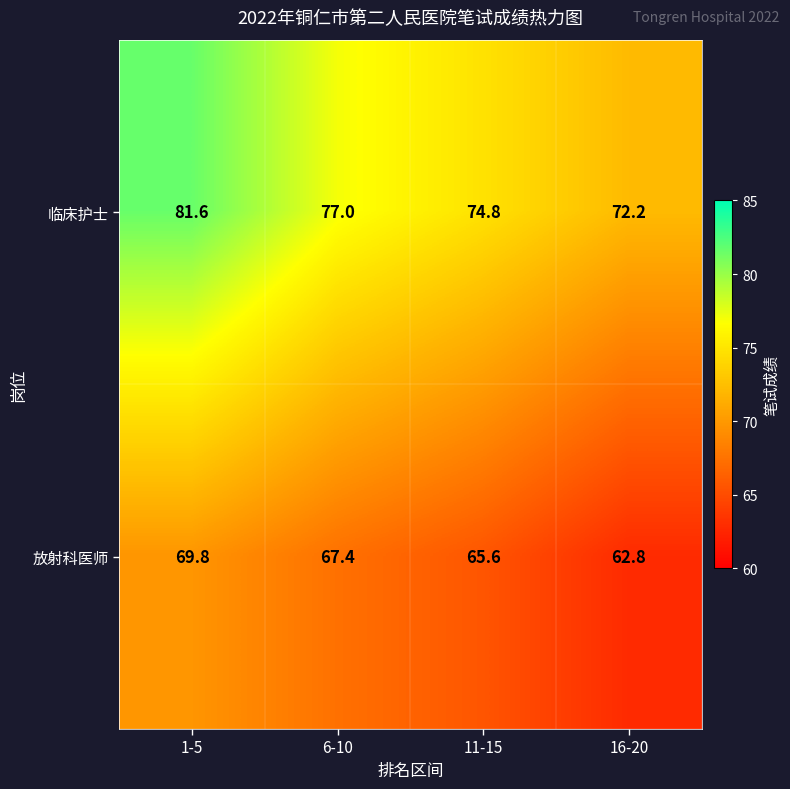

At which category is the sum across all series the highest?

1-5